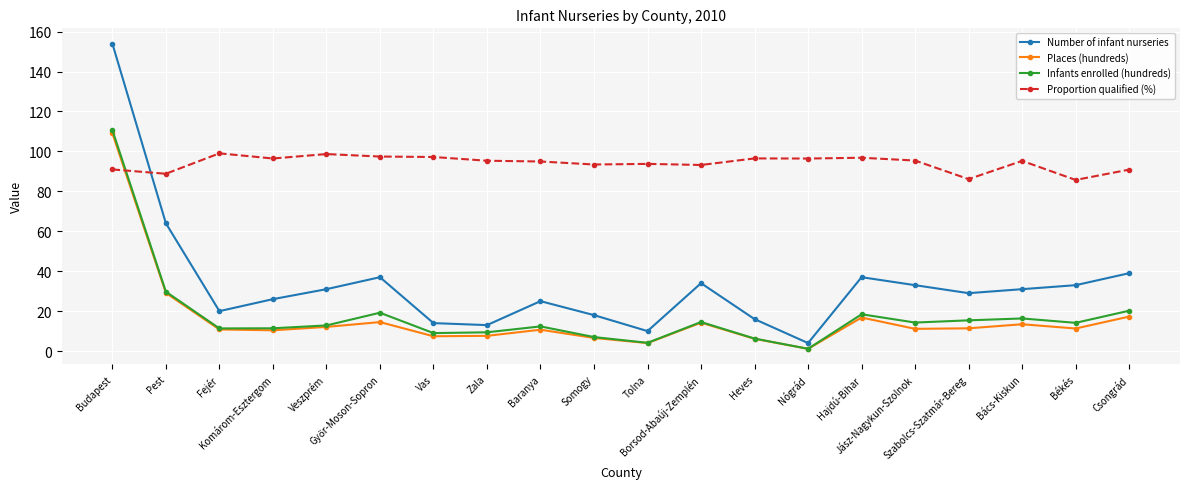

What is the average value of the Number of infant nurseries series?

33.4